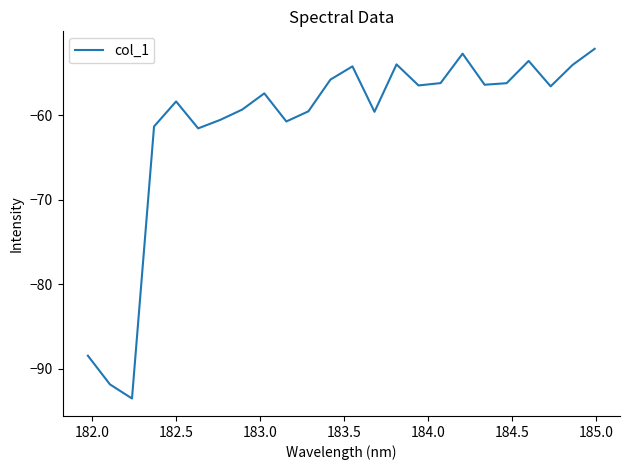

What is the difference between the maximum and minimum values?

41.4